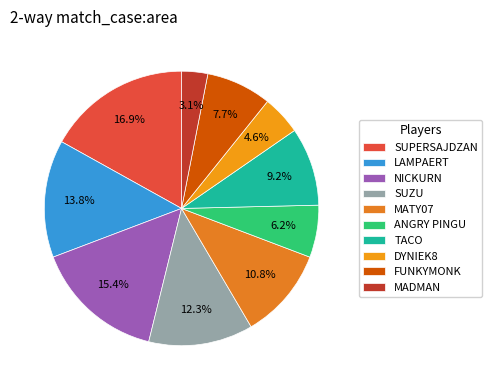

Count the number of slices in the pie.

10